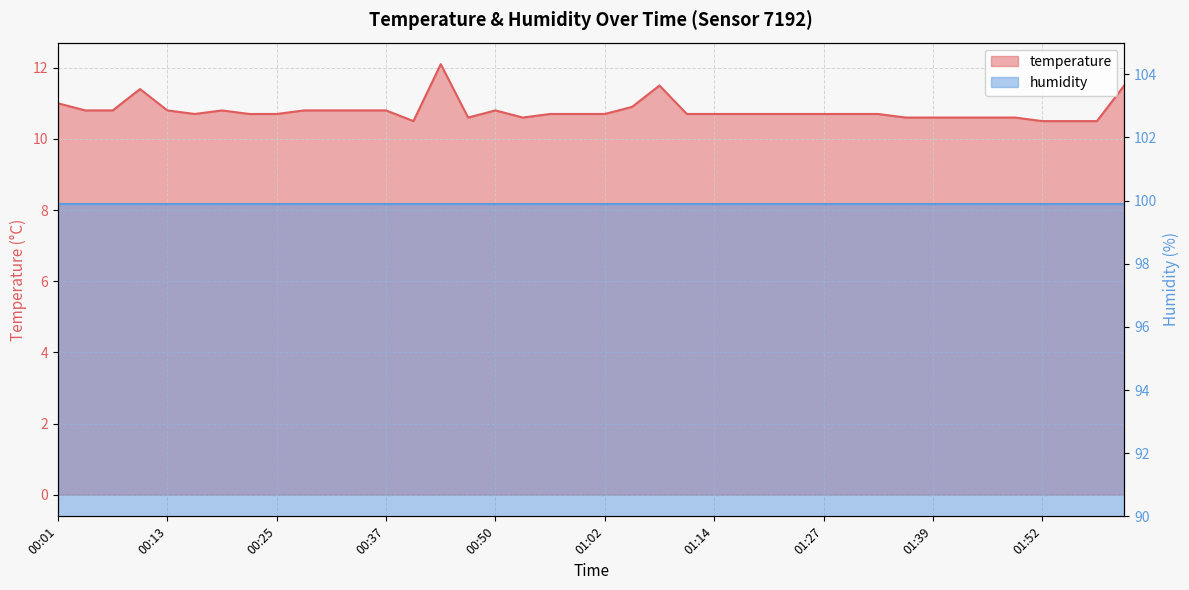

True or false: the data shows 10.6 at 01:39.

True